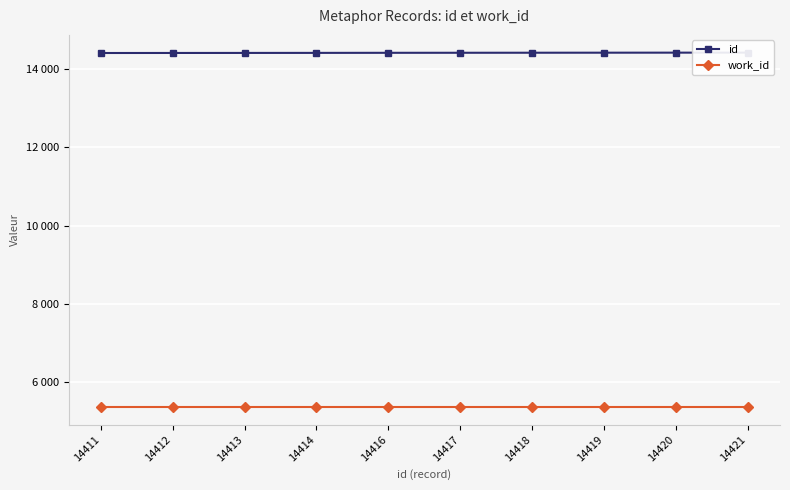

Is it true that id equals 14420 at 14420?

True